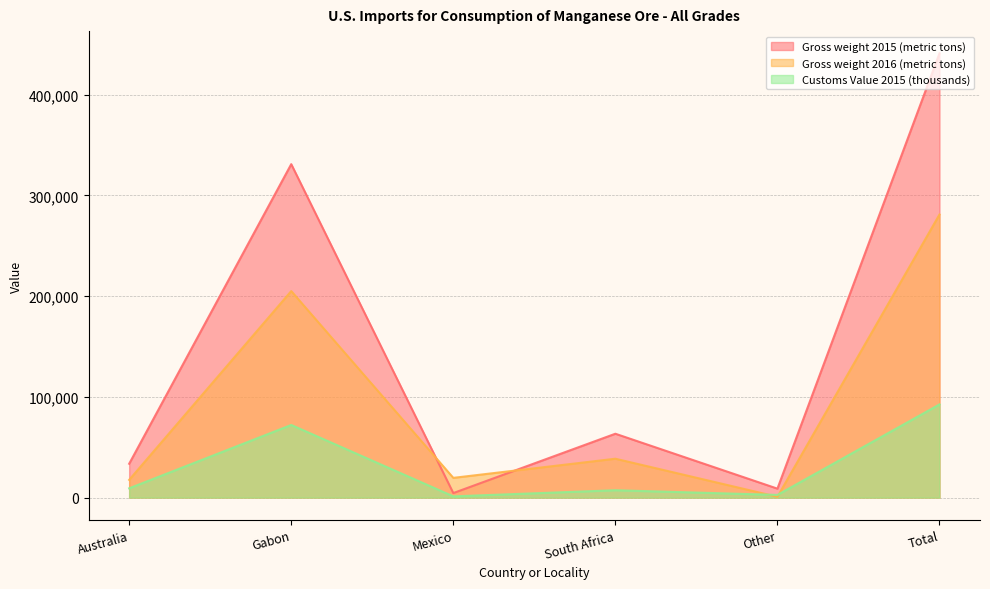

Rank the categories by Customs Value 2015 (thousands) value from highest to lowest.

Total, Gabon, Australia, South Africa, Other, Mexico